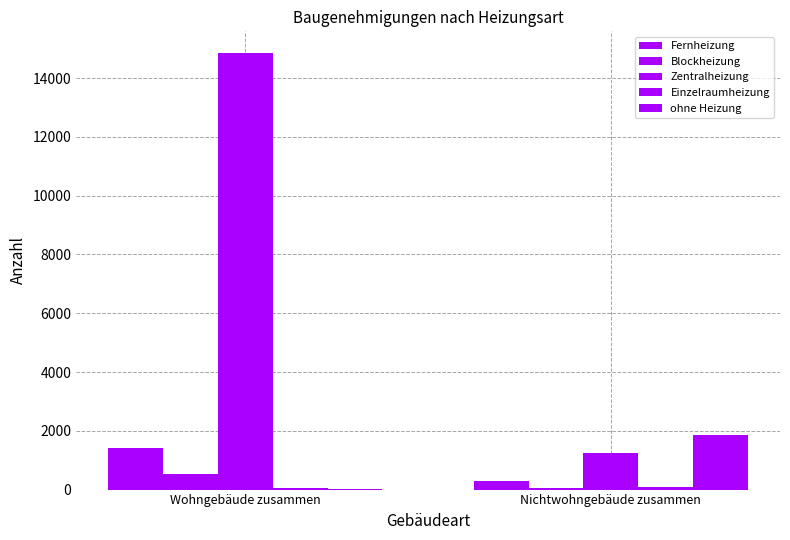

How many distinct data groups are displayed?

5